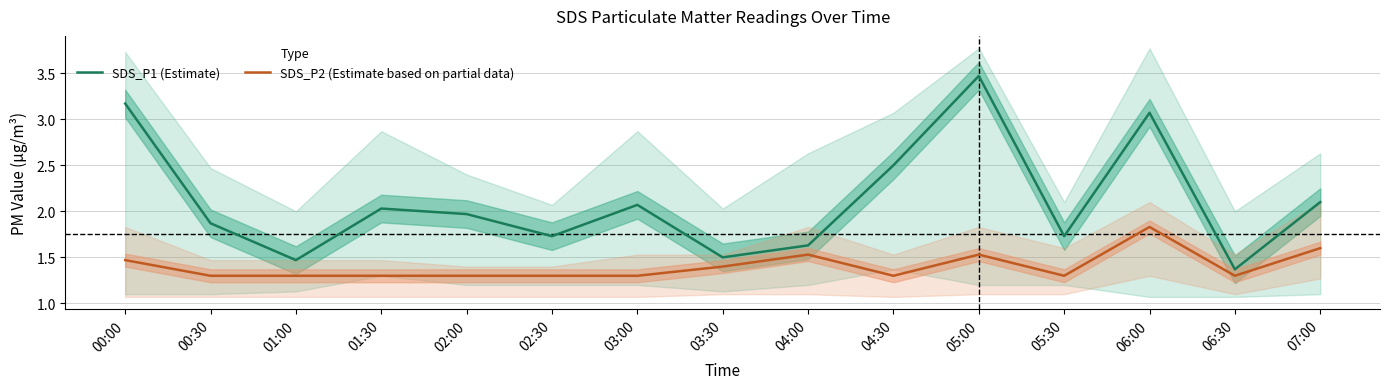

The SDS_P2 (Estimate based on partial data) series shows 0.6 at 02:30. True or false?

False